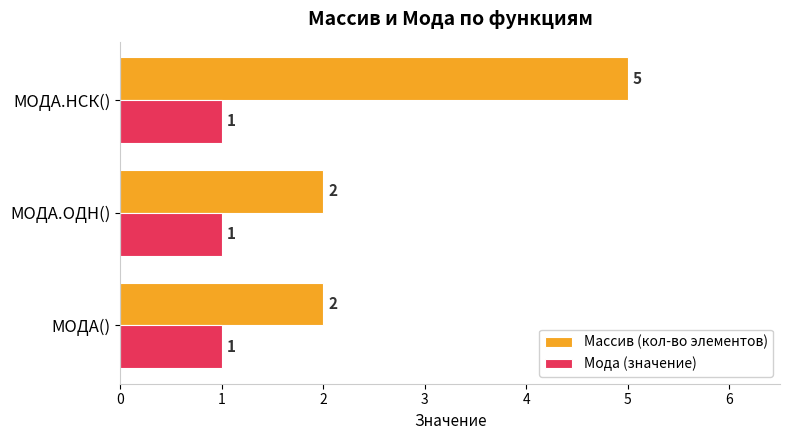

Which series has the largest total across all categories?

Массив (кол-во элементов)